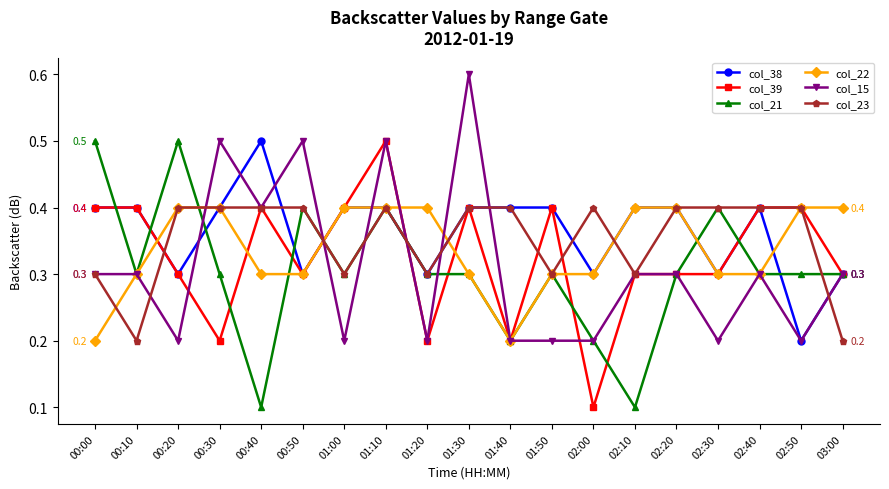

The col_22 series shows 0.3 at 00:10. True or false?

True